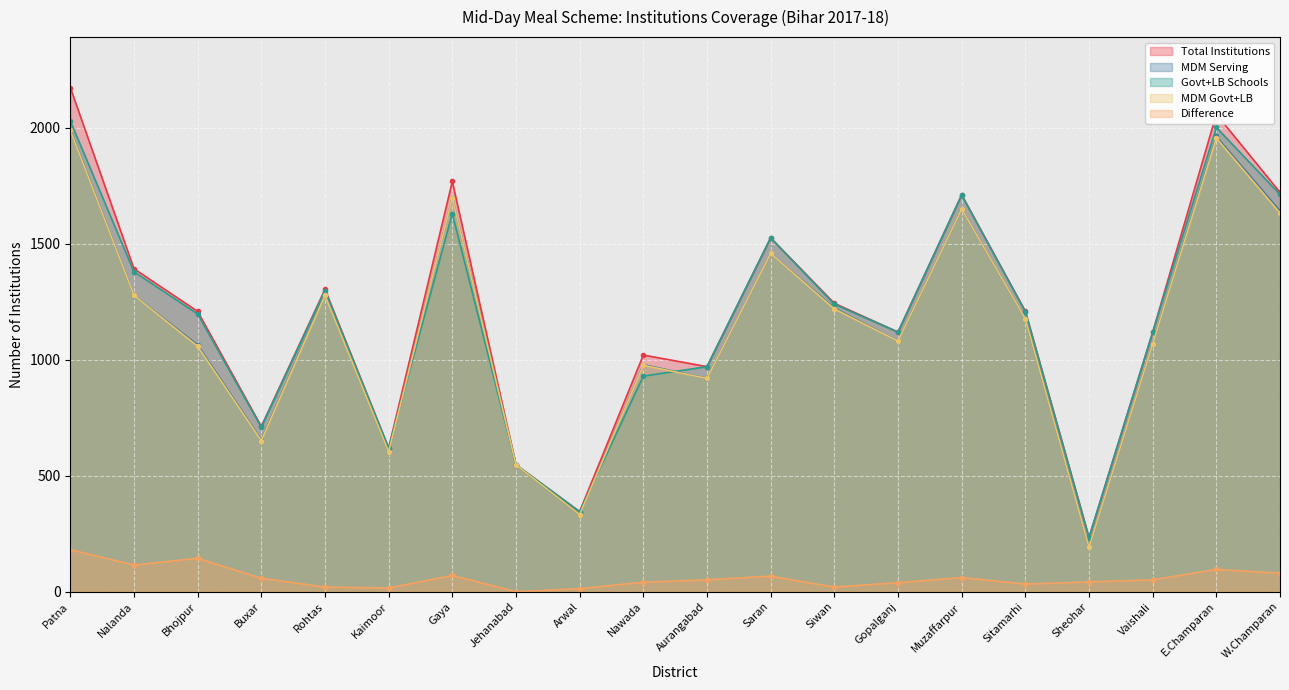

Which series has the widest spread of values?

Total Institutions